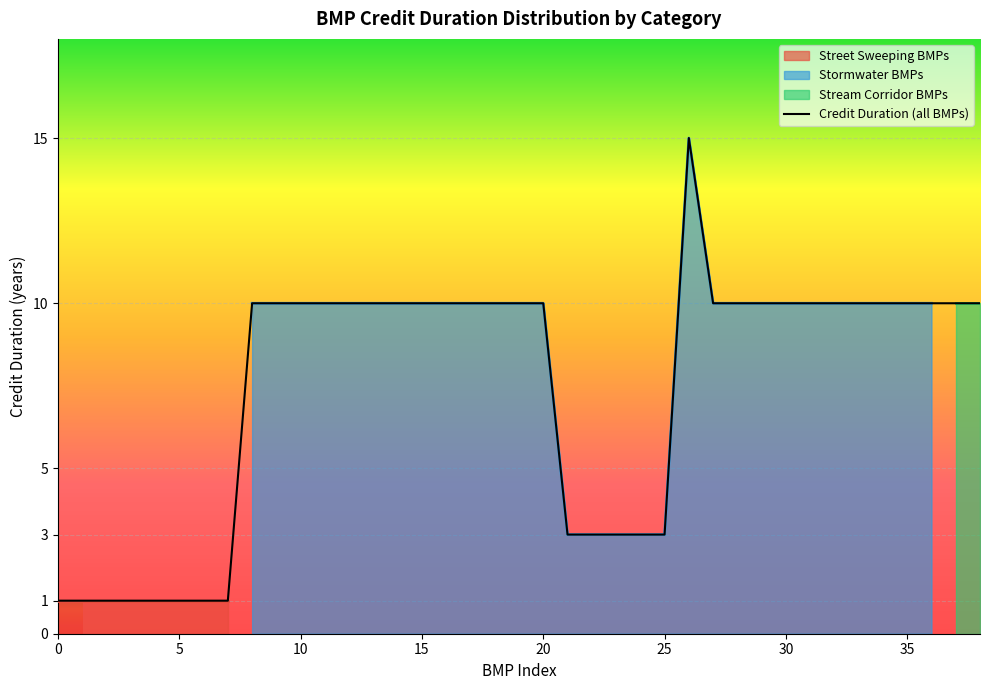

The Stormwater BMPs series shows 3 at 25. True or false?

True